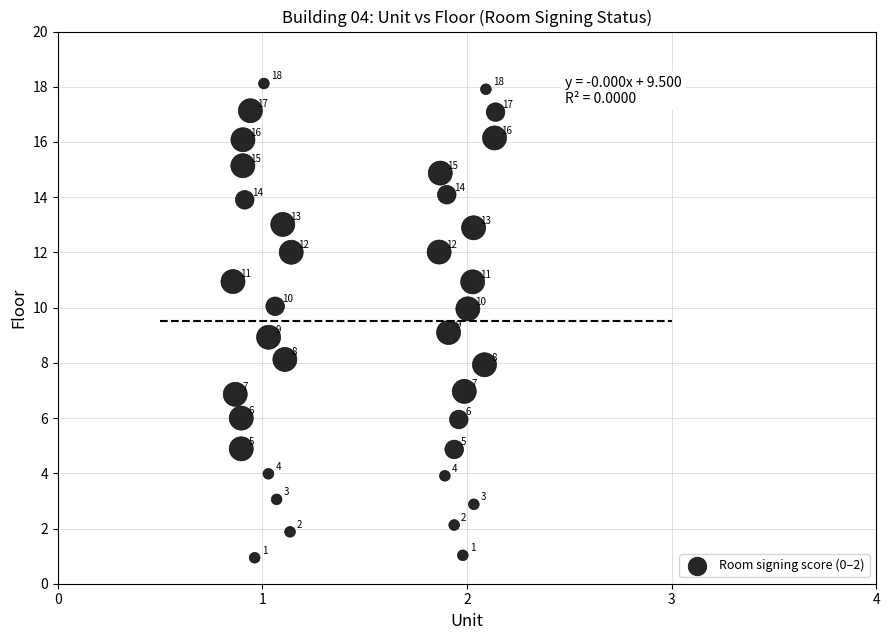

What is the range of X values (max minus min)?

1.3